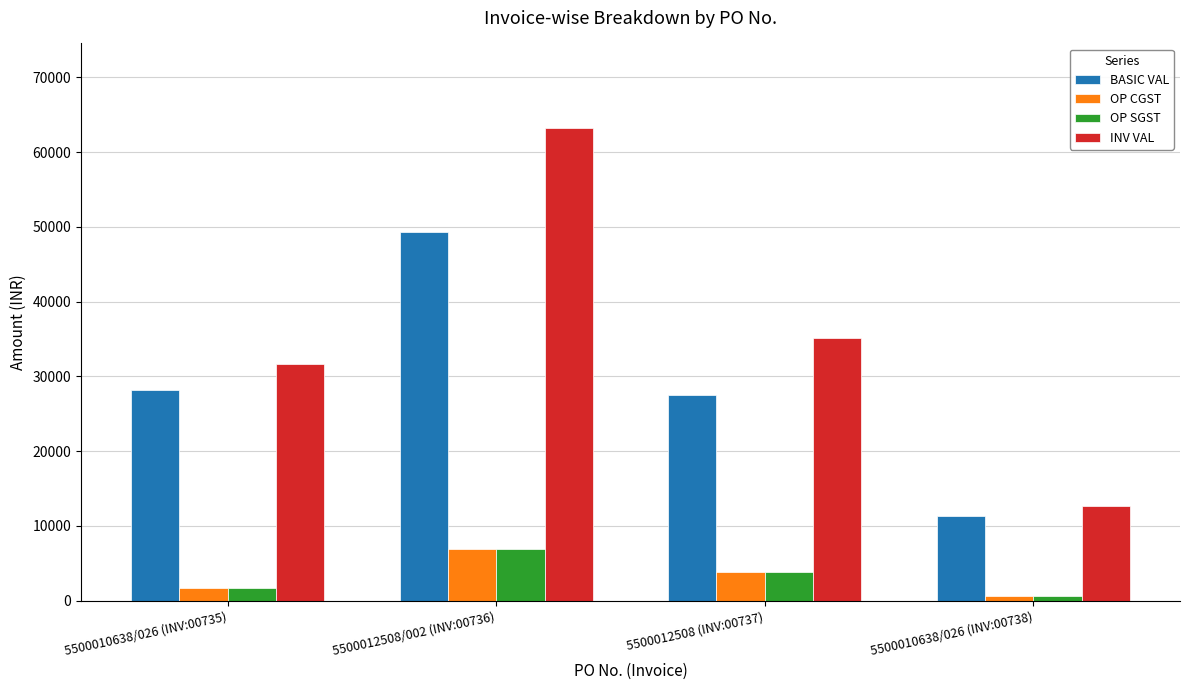

What is the value of the BASIC VAL bar at the 4th from the left?

11300.0